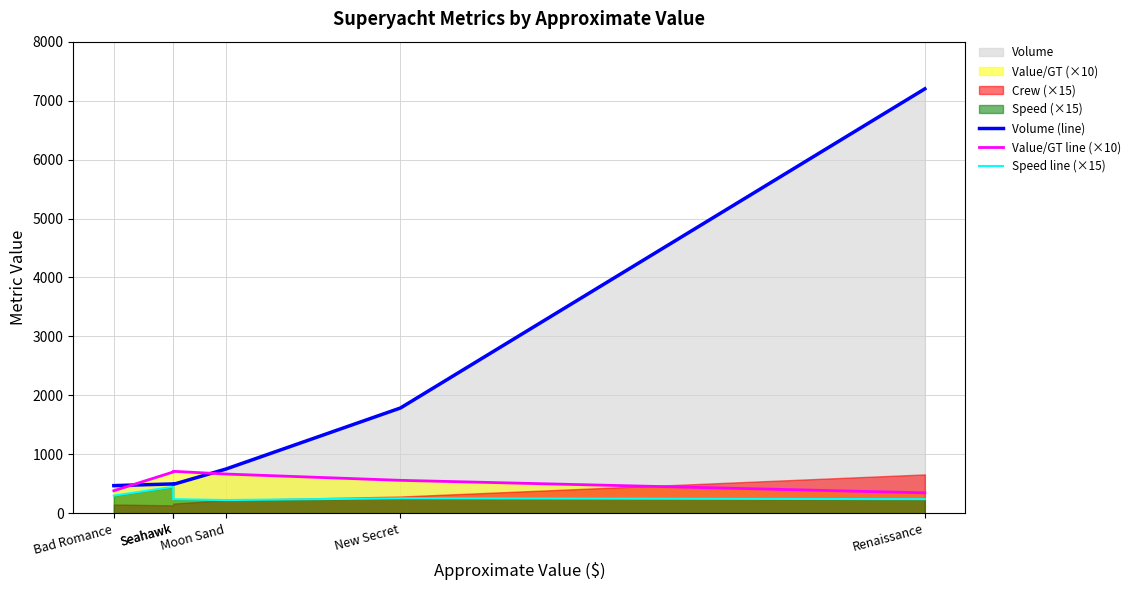

Reading left to right, extract all data points from this chart.

Volume (line): Bad Romance=470.0	Seahawk=499.0	Seahawk=491.0	Moon Sand=750.0	New Secret=1787.0	Renaissance=7200.0
Value/GT line (×10): Bad Romance=383.0	Seahawk=701.4	Seahawk=712.8	Moon Sand=666.7	New Secret=559.6	Renaissance=347.2
Speed line (×15): Bad Romance=300.0	Seahawk=450.0	Seahawk=240.0	Moon Sand=225.0	New Secret=255.0	Renaissance=240.0